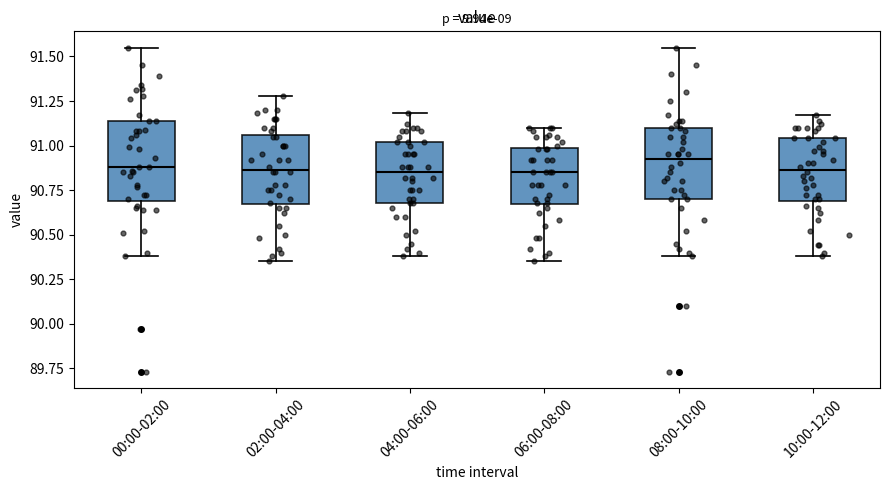

Reading left to right, read every box against the y-axis: the position of its median line, the range the box covers, and the ends of its whiskers. The values are not printed on the chart, so give them approximately, as read against the axis.

00:00-02:00: median 90.90, box 90.70 to 91.15, whiskers 90.40 to 91.55
02:00-04:00: median 90.85, box 90.65 to 91.05, whiskers 90.35 to 91.30
04:00-06:00: median 90.85, box 90.70 to 91.00, whiskers 90.40 to 91.20
06:00-08:00: median 90.85, box 90.65 to 91.00, whiskers 90.35 to 91.10
08:00-10:00: median 90.95, box 90.70 to 91.10, whiskers 90.40 to 91.55
10:00-12:00: median 90.85, box 90.70 to 91.05, whiskers 90.40 to 91.15